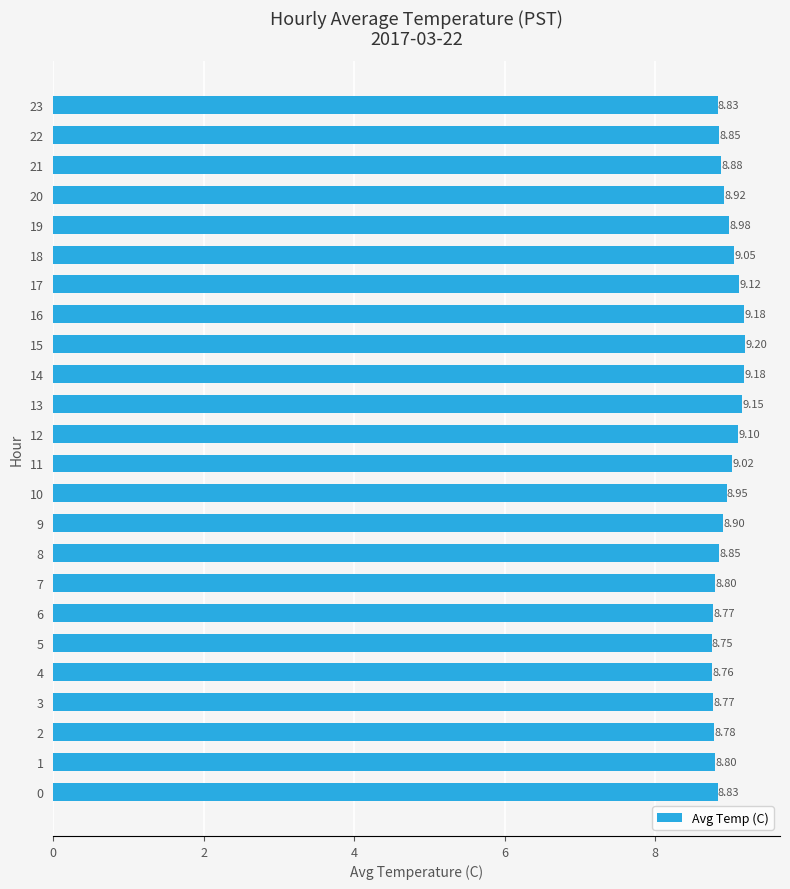

Which label corresponds to the smallest value in the chart?

5